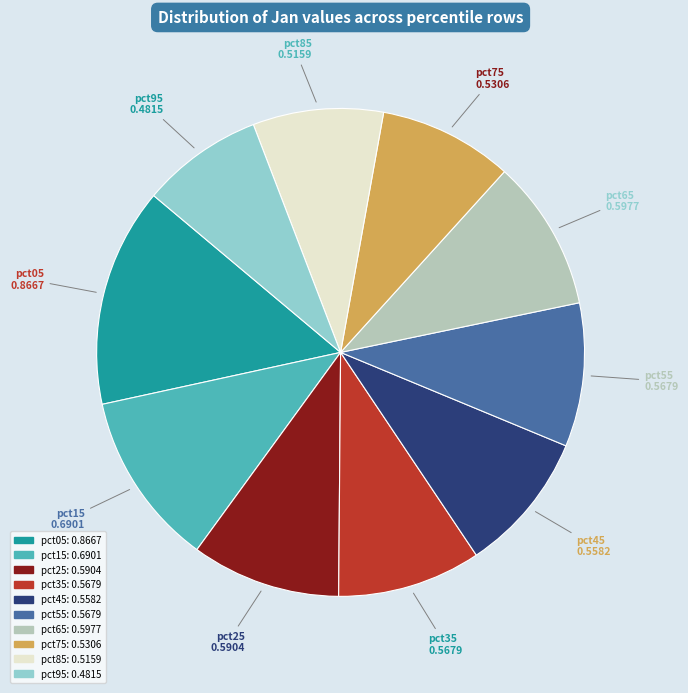

How many segments does this pie chart have?

10